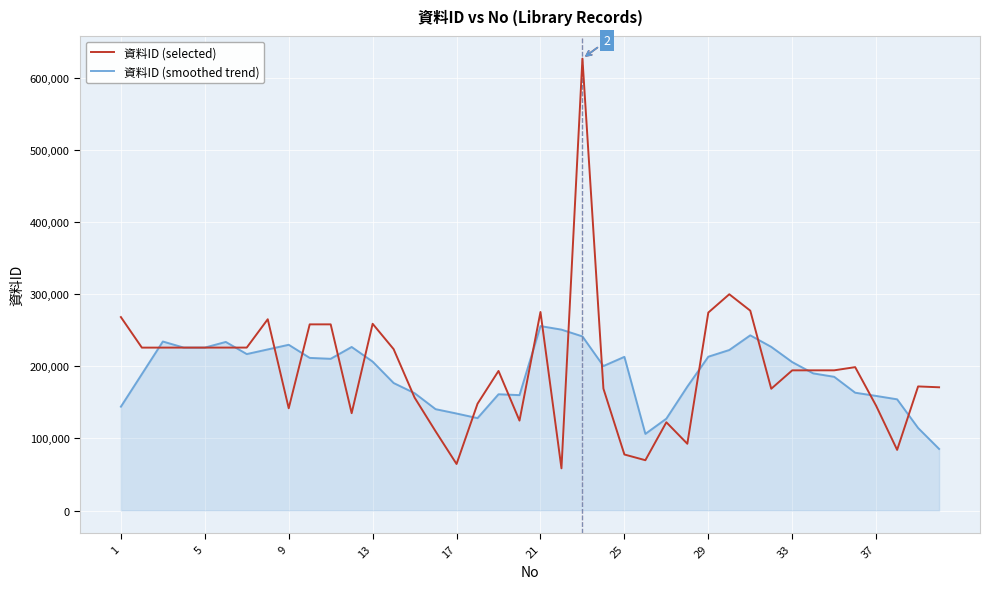

Which series has the widest spread of values?

資料ID (selected)